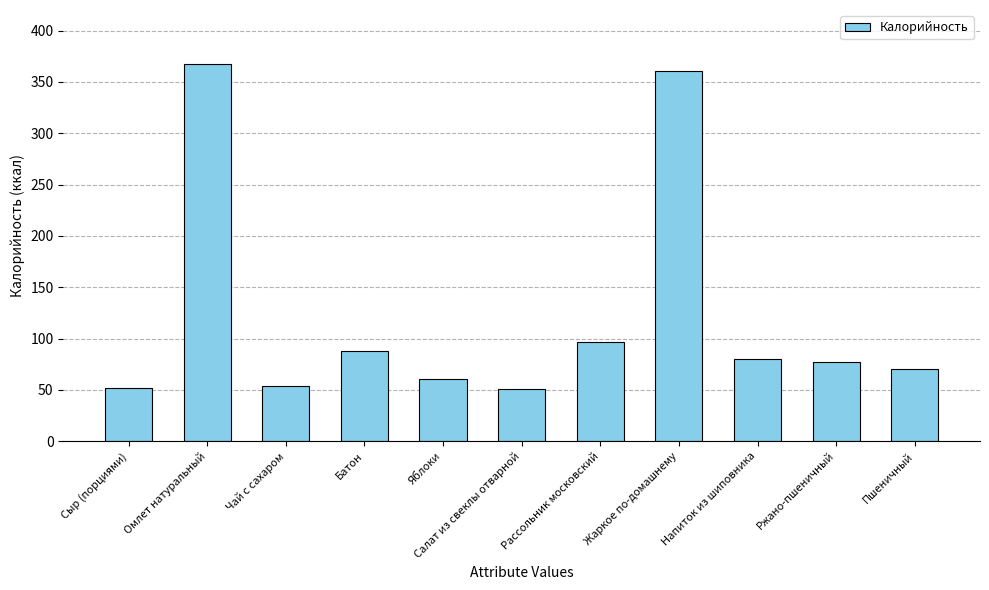

What is the average value?

123.5